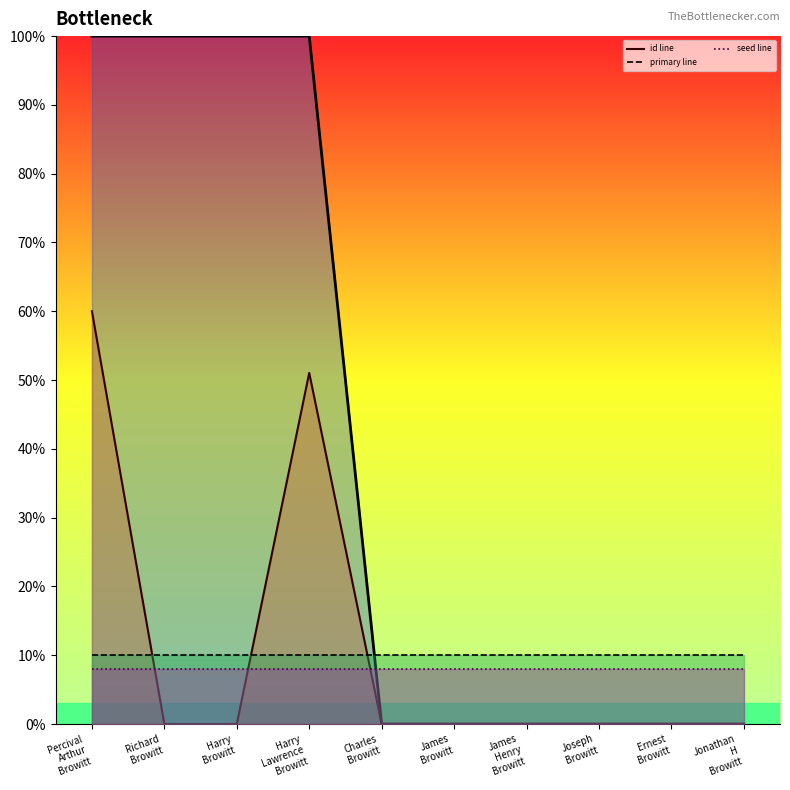

The value of id line at Harry
Lawrence
Browitt is 51.0. True or false?

True